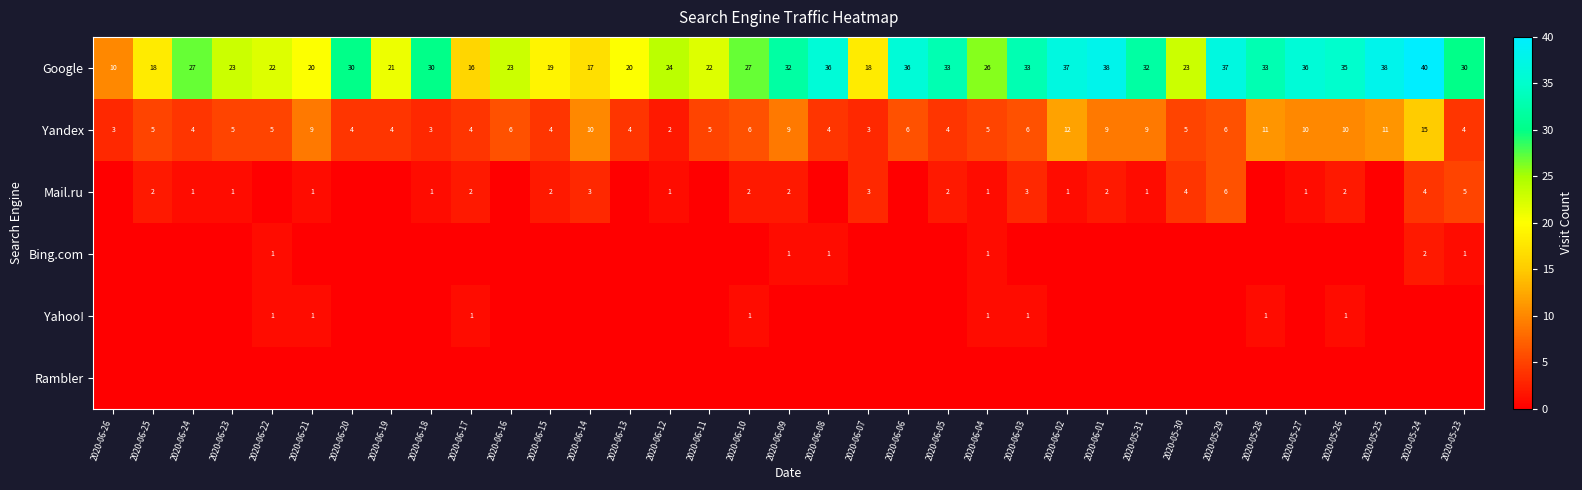

What is the difference between the second highest and minimum values in the Yandex series?

10